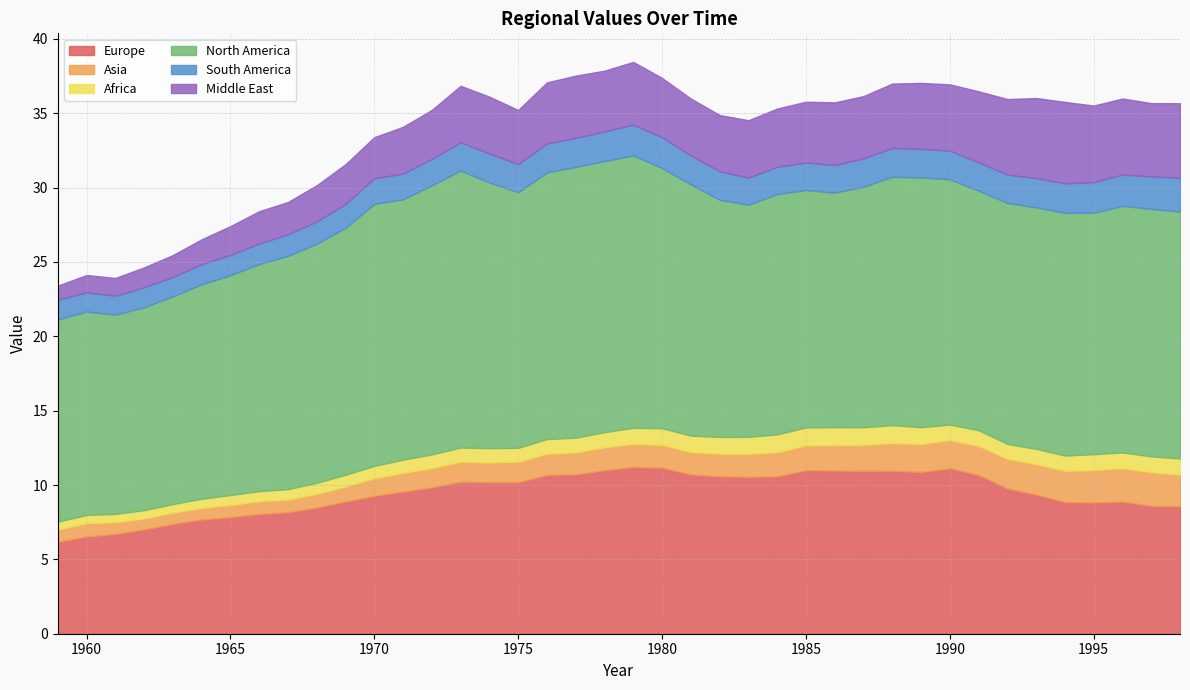

Reading right to left, transcribe all the data shown in this chart.

Europe: 8.6	8.6	8.9	8.8	8.9	9.4	9.8	10.7	11.1	10.9	11.0	11.0	11.0	11.0	10.6	10.6	10.6	10.7	11.2	11.2	11.0	10.7	10.7	10.2	10.2	10.2	9.8	9.6	9.3	8.9	8.5	8.2	8.1	7.8	7.7	7.4	7.0	6.7	6.5	6.2
Asia: 2.1	2.3	2.2	2.2	2.1	2.0	2.0	2.0	1.9	1.9	1.9	1.8	1.7	1.7	1.6	1.6	1.5	1.5	1.5	1.6	1.5	1.5	1.4	1.4	1.3	1.3	1.3	1.3	1.2	1.0	0.9	0.9	0.9	0.8	0.8	0.8	0.7	0.8	0.9	0.8
Africa: 1.1	1.1	1.1	1.1	1.0	1.0	1.0	1.1	1.0	1.1	1.2	1.2	1.2	1.2	1.2	1.1	1.1	1.1	1.1	1.1	1.0	1.0	1.0	0.9	1.0	1.0	0.9	0.9	0.8	0.8	0.7	0.7	0.7	0.7	0.6	0.6	0.6	0.6	0.6	0.5
North America: 16.6	16.6	16.6	16.2	16.3	16.2	16.2	16.1	16.5	16.8	16.7	16.2	15.8	16.0	16.2	15.6	16.0	16.9	17.5	18.3	18.2	18.2	17.9	17.2	17.9	18.6	18.1	17.5	17.6	16.6	16.1	15.7	15.3	14.8	14.4	14.0	13.6	13.4	13.7	13.6
South America: 2.3	2.2	2.1	2.1	2.0	2.0	1.9	1.9	1.9	1.9	1.9	1.9	1.9	1.8	1.8	1.8	1.9	1.9	2.1	2.1	2.0	1.9	1.9	1.9	1.9	1.9	1.8	1.7	1.7	1.6	1.5	1.4	1.4	1.4	1.4	1.3	1.3	1.3	1.3	1.3
Middle East: 5.0	4.9	5.1	5.2	5.5	5.4	5.1	4.8	4.5	4.4	4.3	4.2	4.2	4.1	3.9	3.9	3.8	3.8	4.0	4.2	4.1	4.2	4.1	3.6	3.8	3.8	3.3	3.1	2.8	2.7	2.4	2.2	2.2	1.9	1.7	1.5	1.3	1.2	1.2	0.9